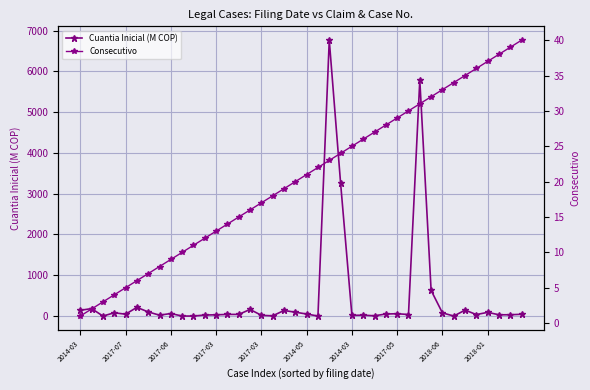

What is the minimum value for Consecutivo?

1.0